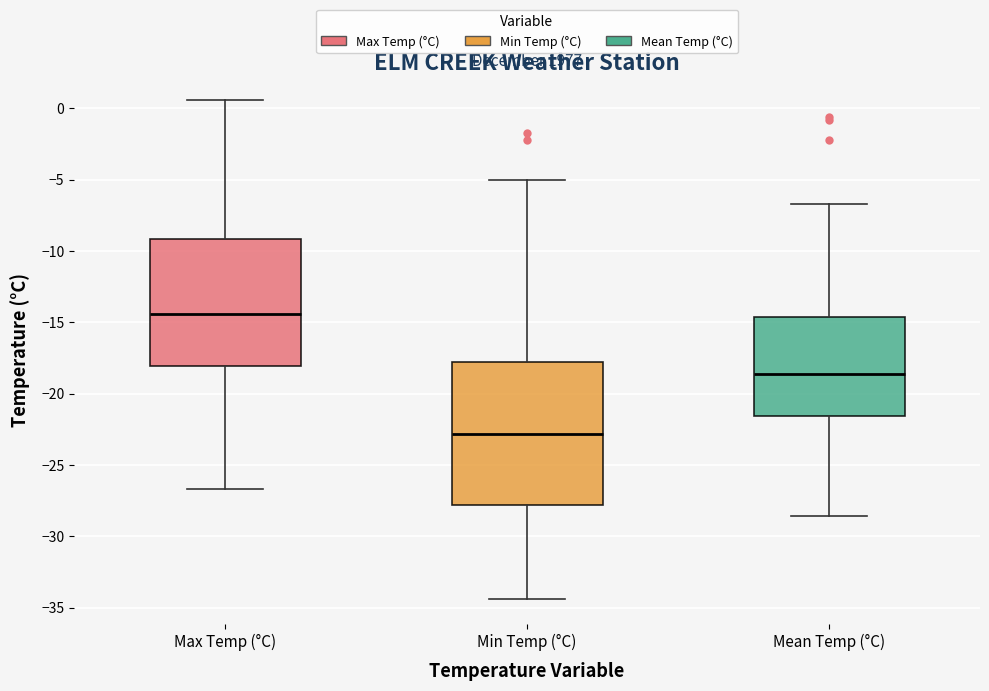

Which box's median line is the highest?

Max Temp (°C)